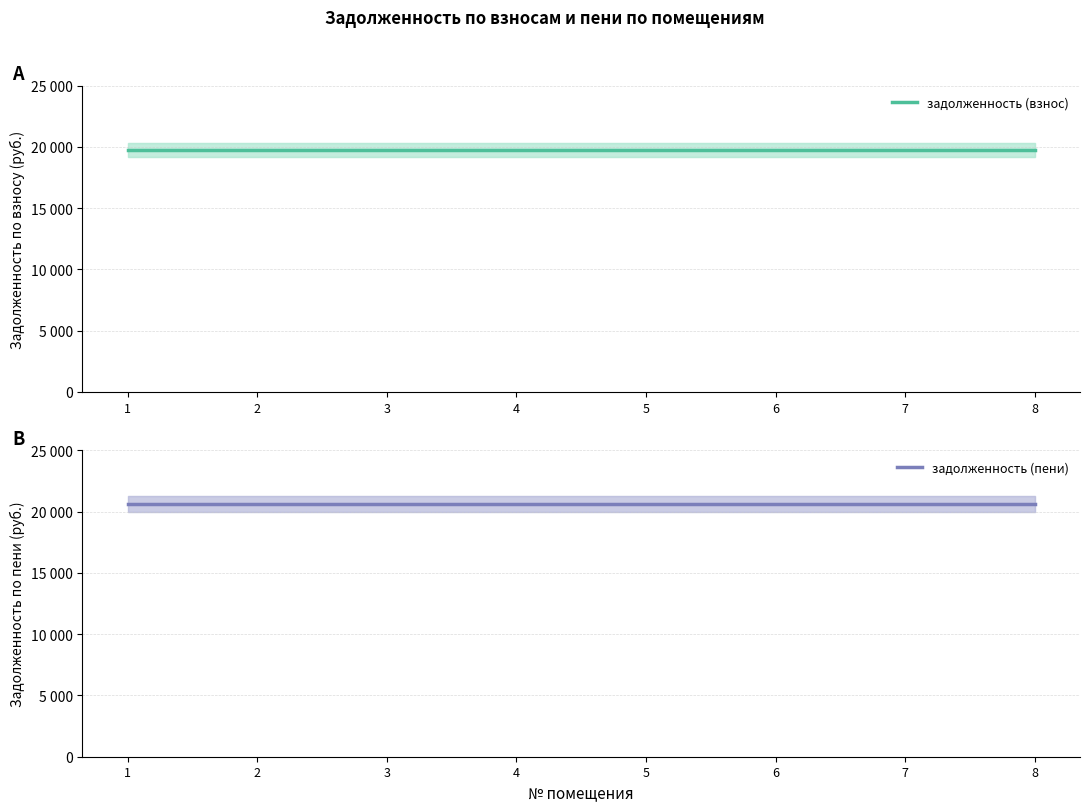

Reading left to right, transcribe all the data shown in this chart.

задолженность (взнос): 19759.7	19759.7	19759.7	19759.7	19759.7	19759.7	19759.7	19759.7
задолженность (пени): 20623.7	20623.7	20623.7	20623.7	20623.7	20623.7	20623.7	20623.7